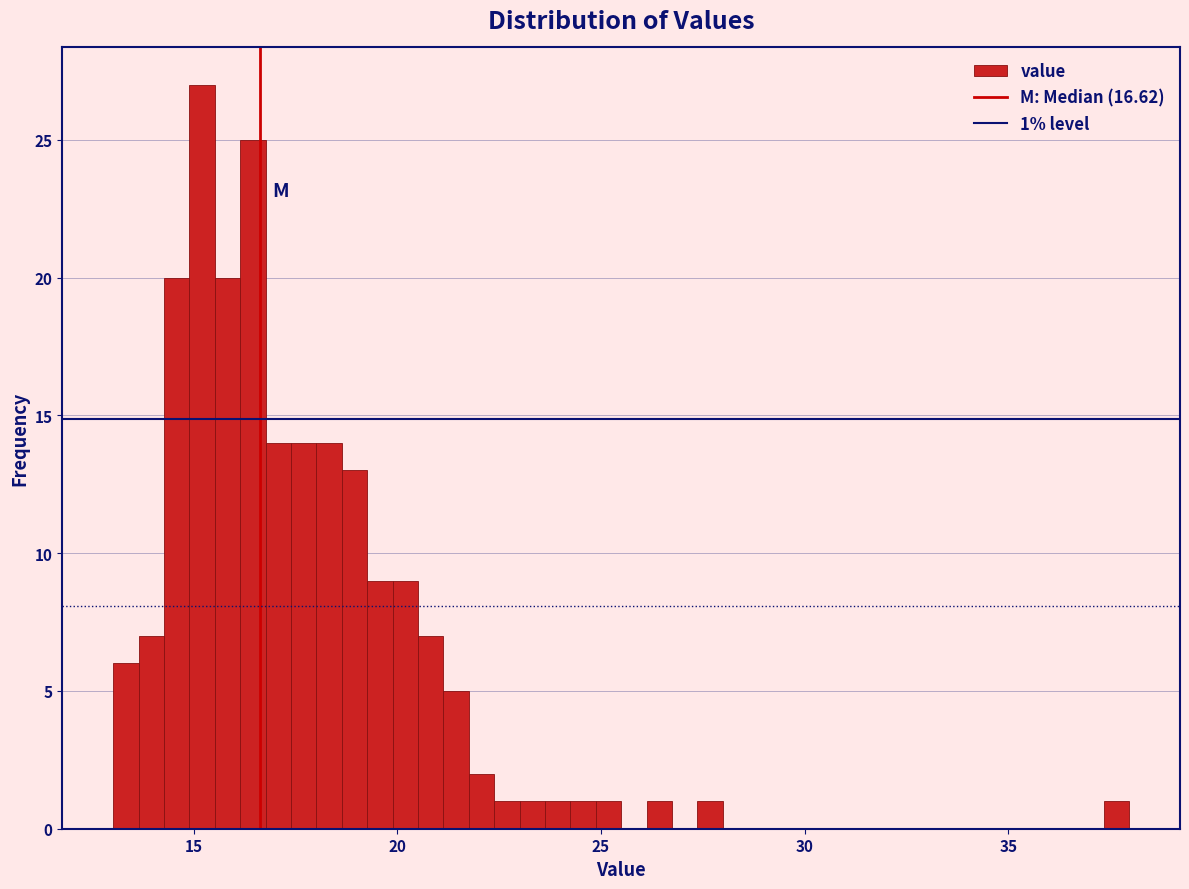

Around what value on the x-axis is the tallest bar? Give the approximate position of its centre, as read against the axis.

15.0